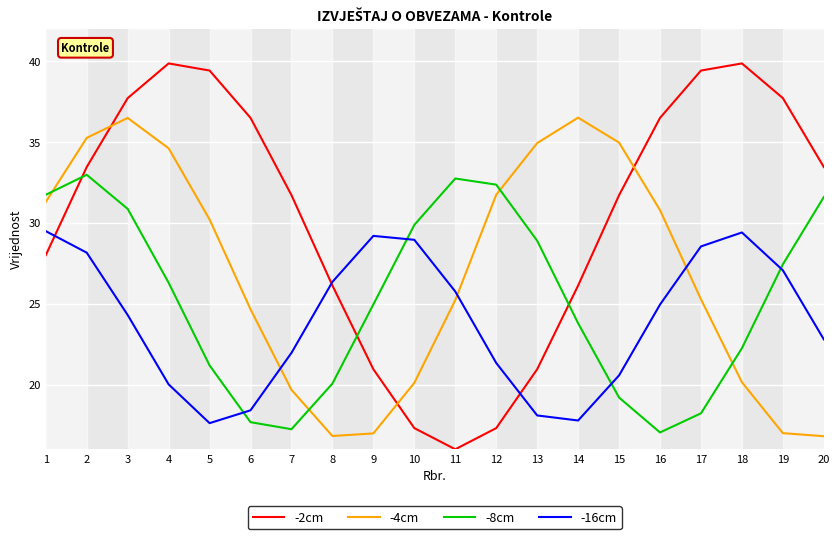

What is the total value across all series at 20?

104.6